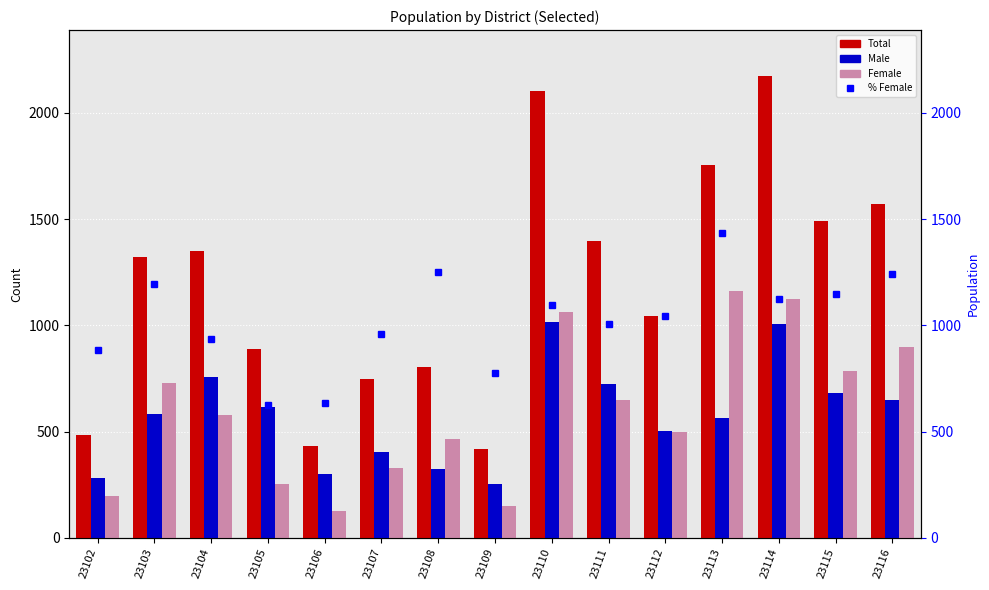

At how many categories does at least one series exceed 1677?

3